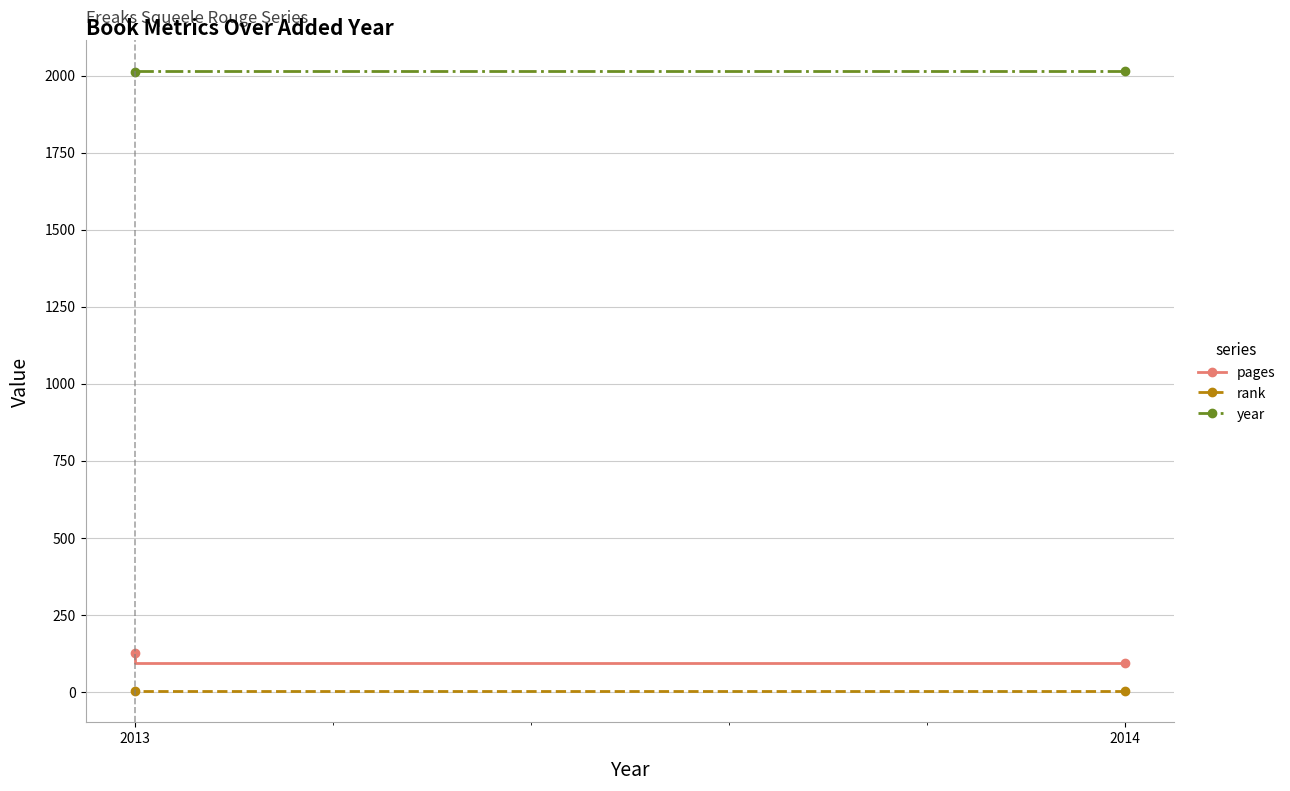

Between 2014 and 2013, which series saw the biggest shift?

pages